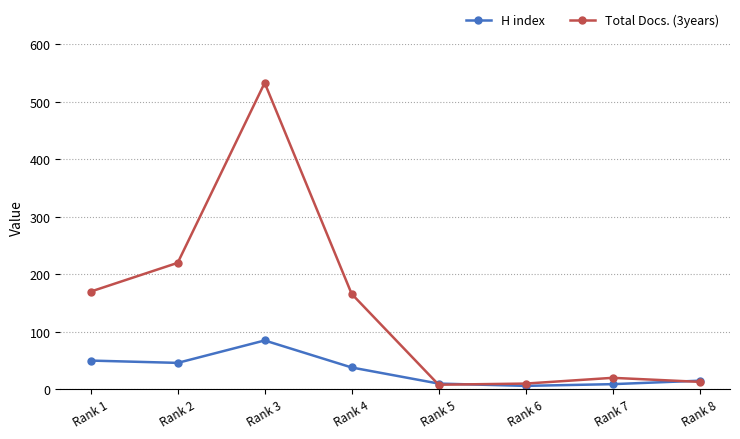

What is the minimum value for Total Docs. (3years)?

8